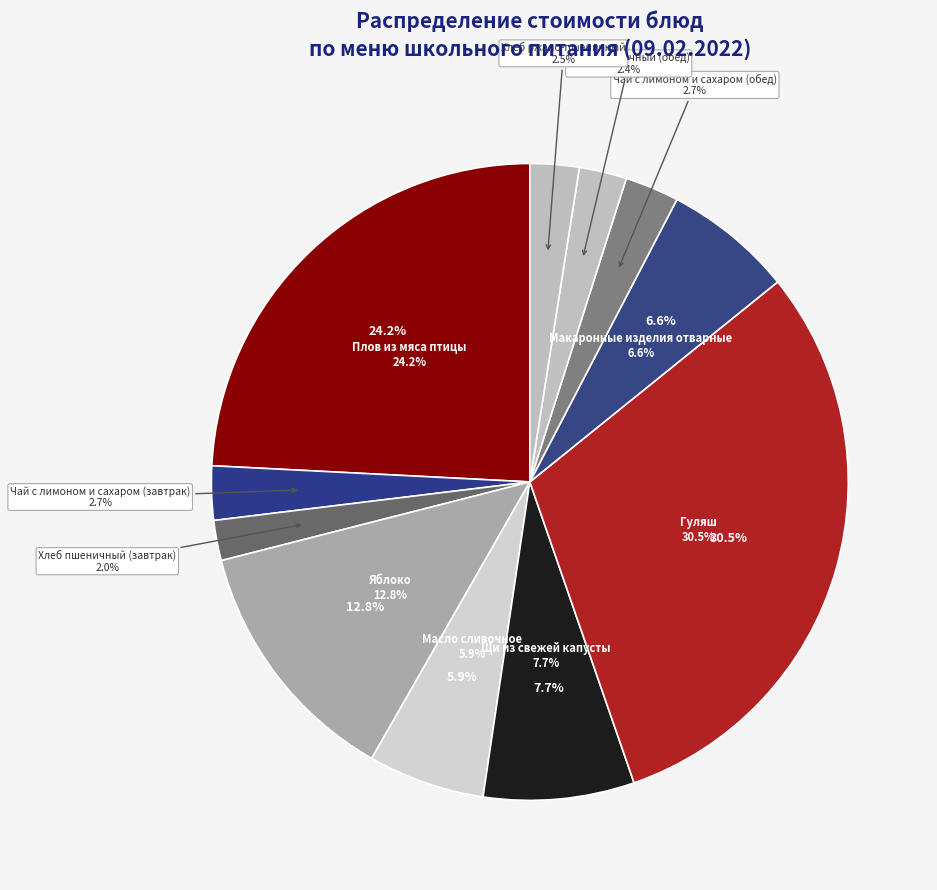

To the nearest percent, what percentage of the pie is Чай с лимоном и сахаром (обед)?

3%